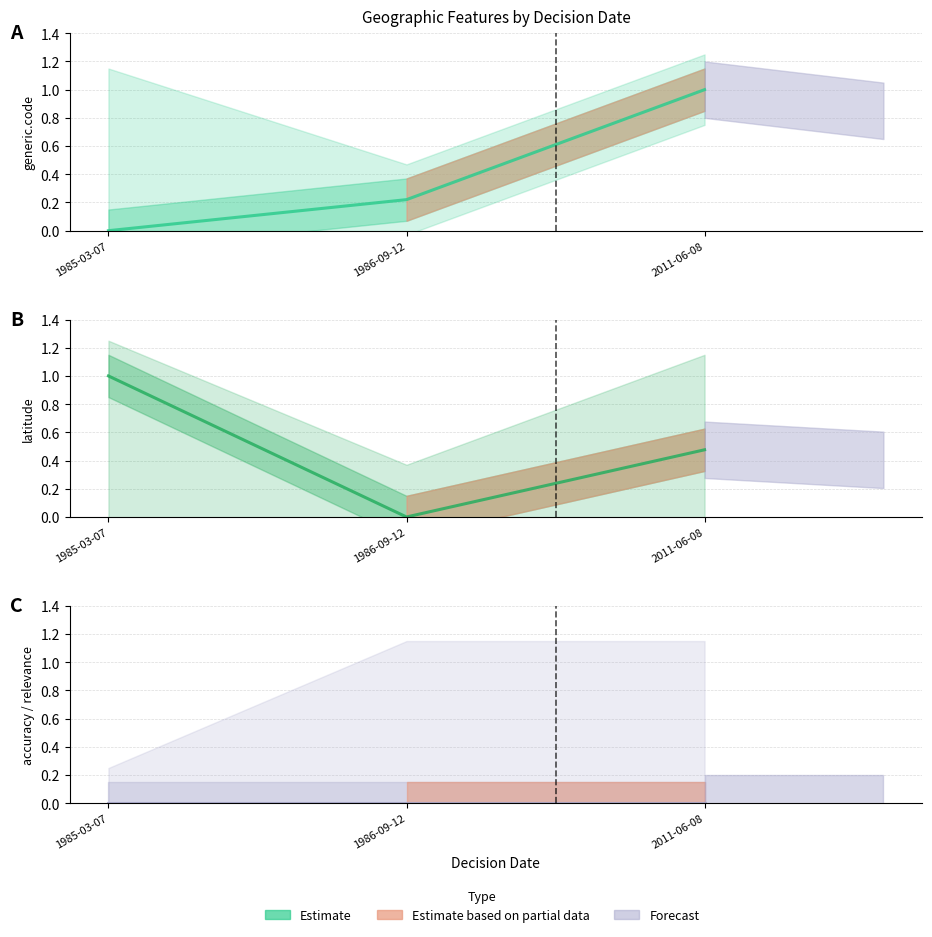

What is the difference between the maximum and minimum values in the latitude series?

1.0